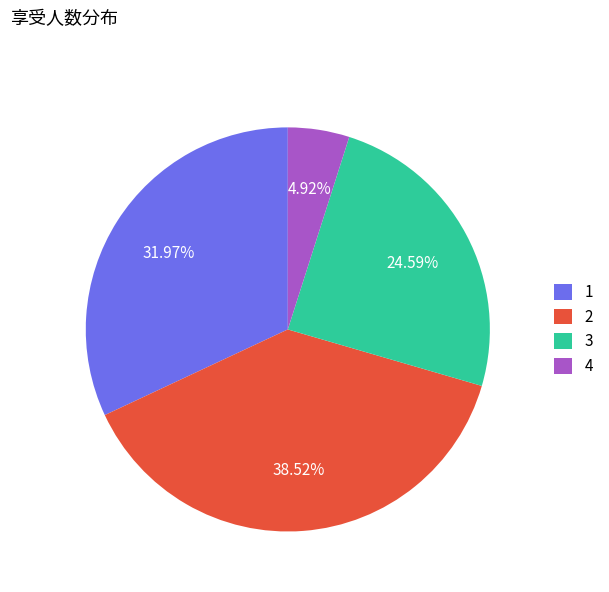

Approximately how many times larger is the value at 3 compared to 1?

0.8